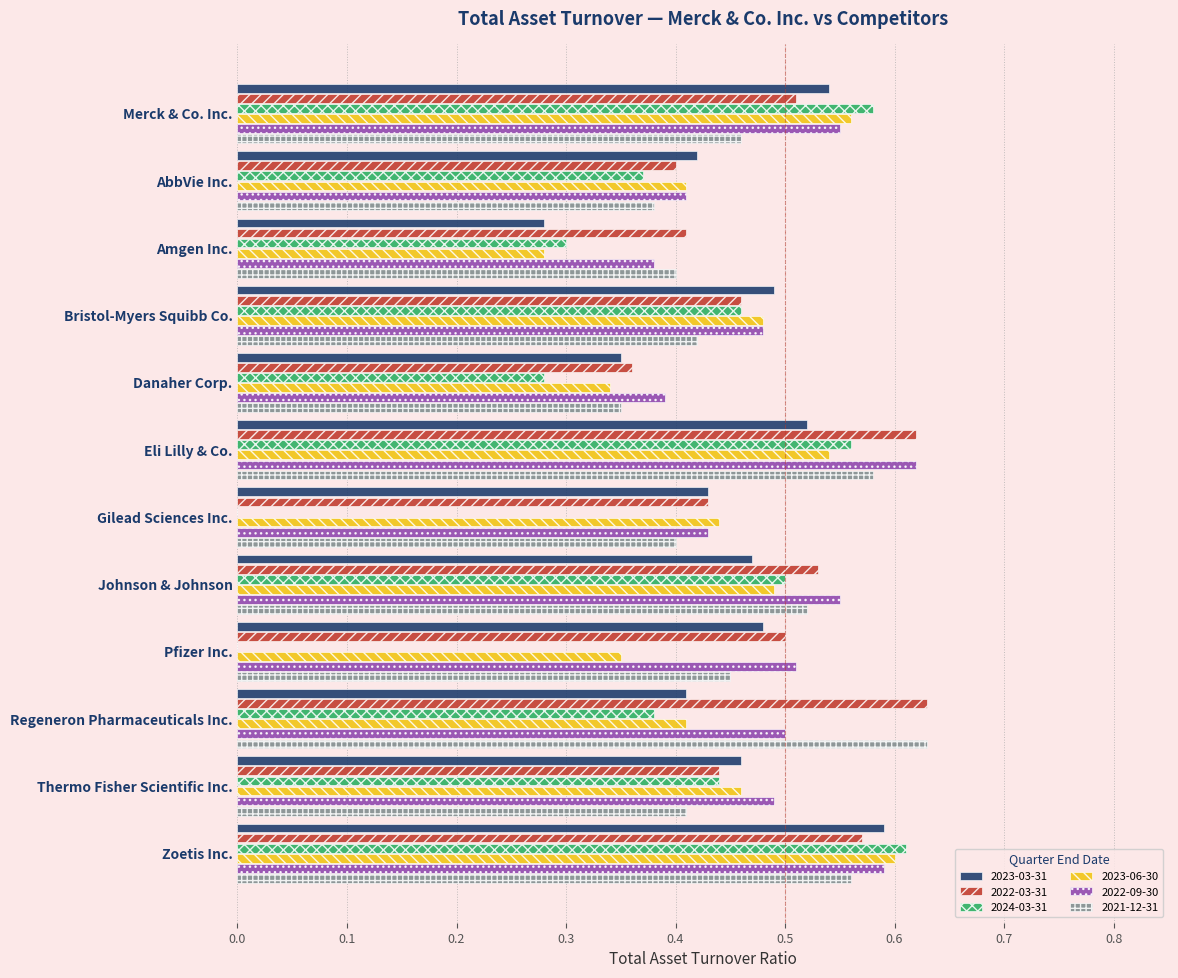

Where is 2022-03-31 nearest to the value 0?

Danaher Corp.